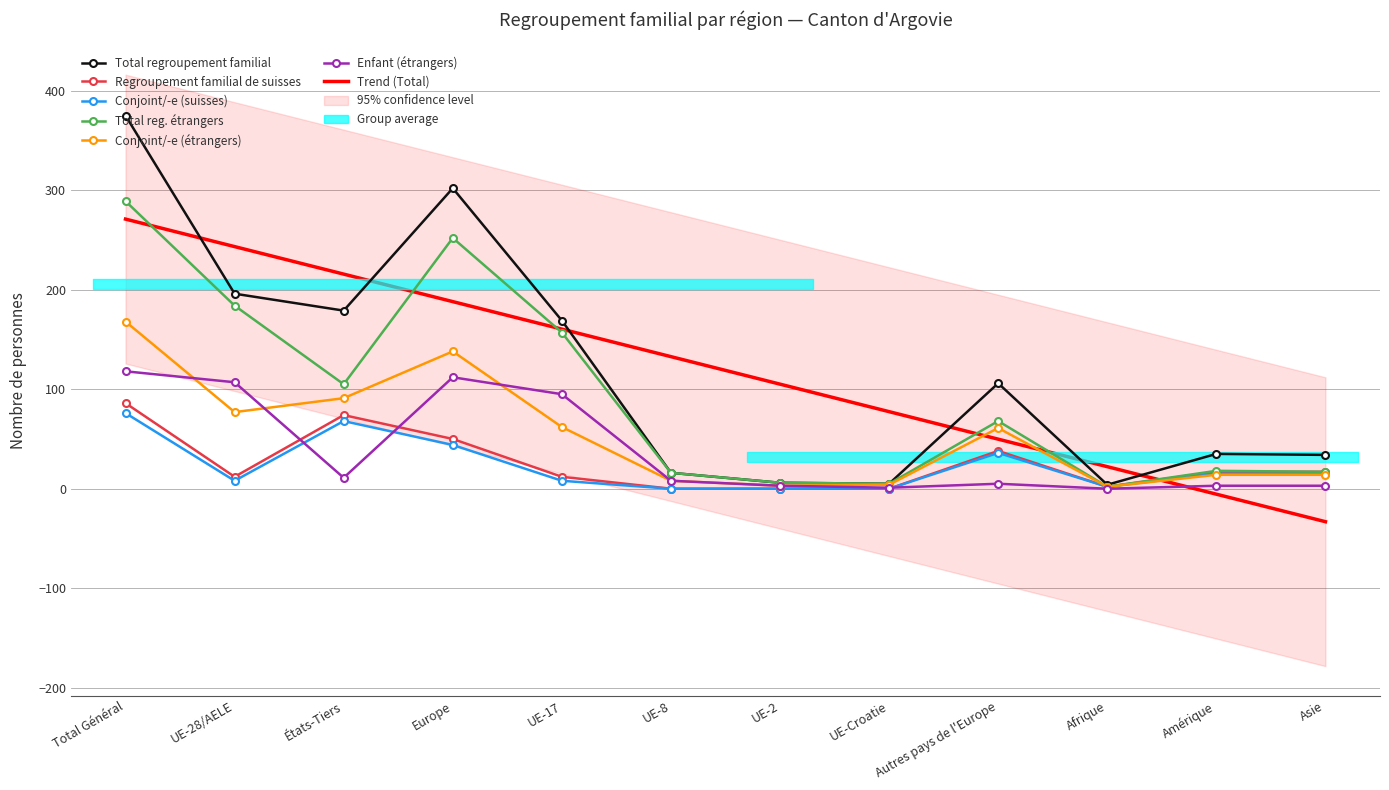

What is the maximum value for Total regroupement familial?

375